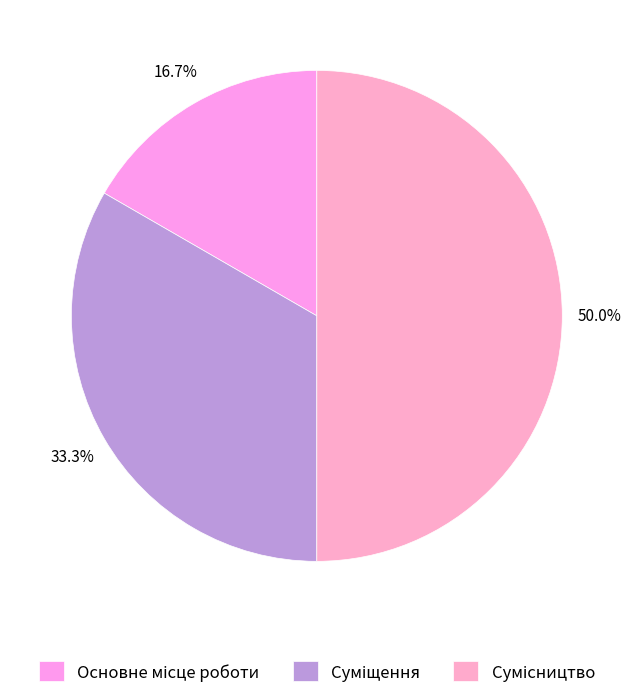

Is there a majority slice in this chart?

No